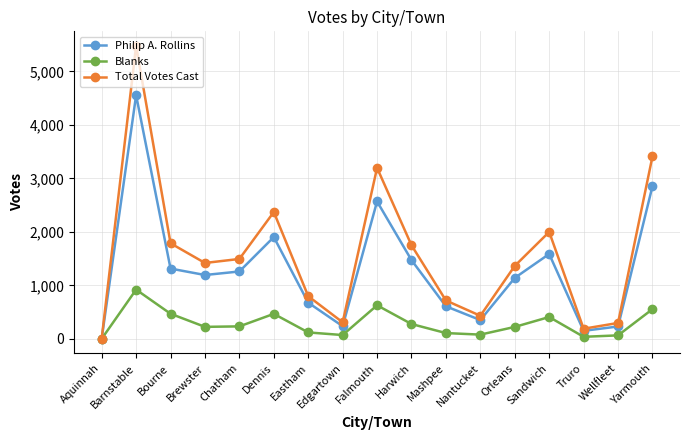

What is the label of the 9th point from the left?

Falmouth